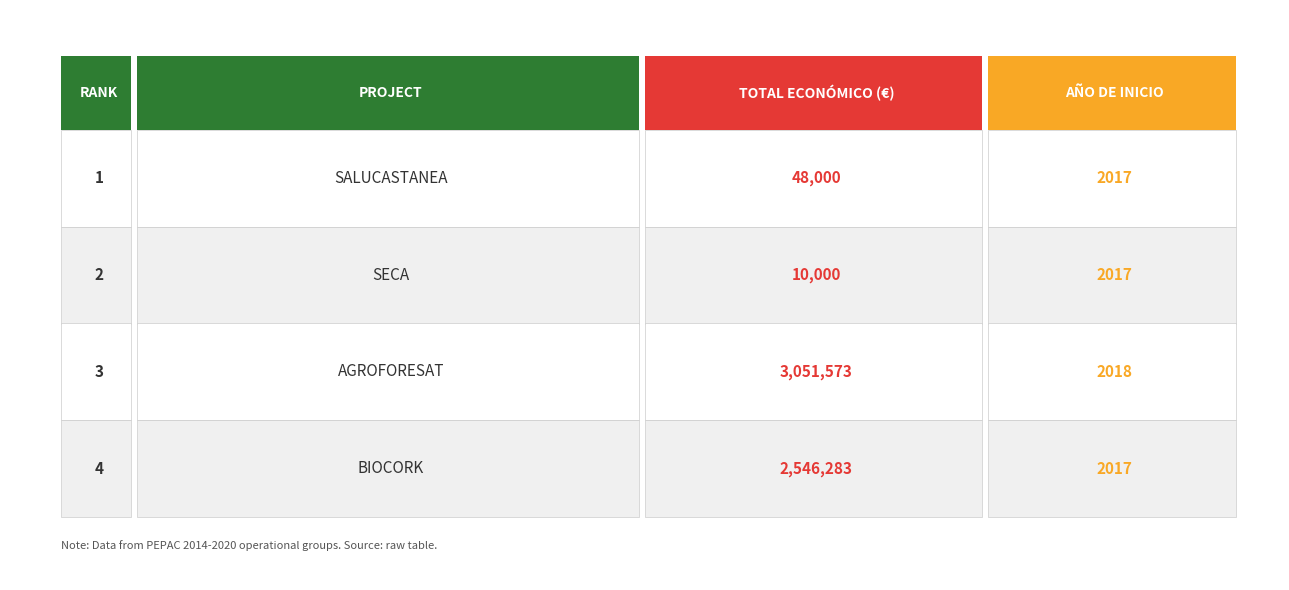

Where does the data first go above 2546283?

AGROFORESAT